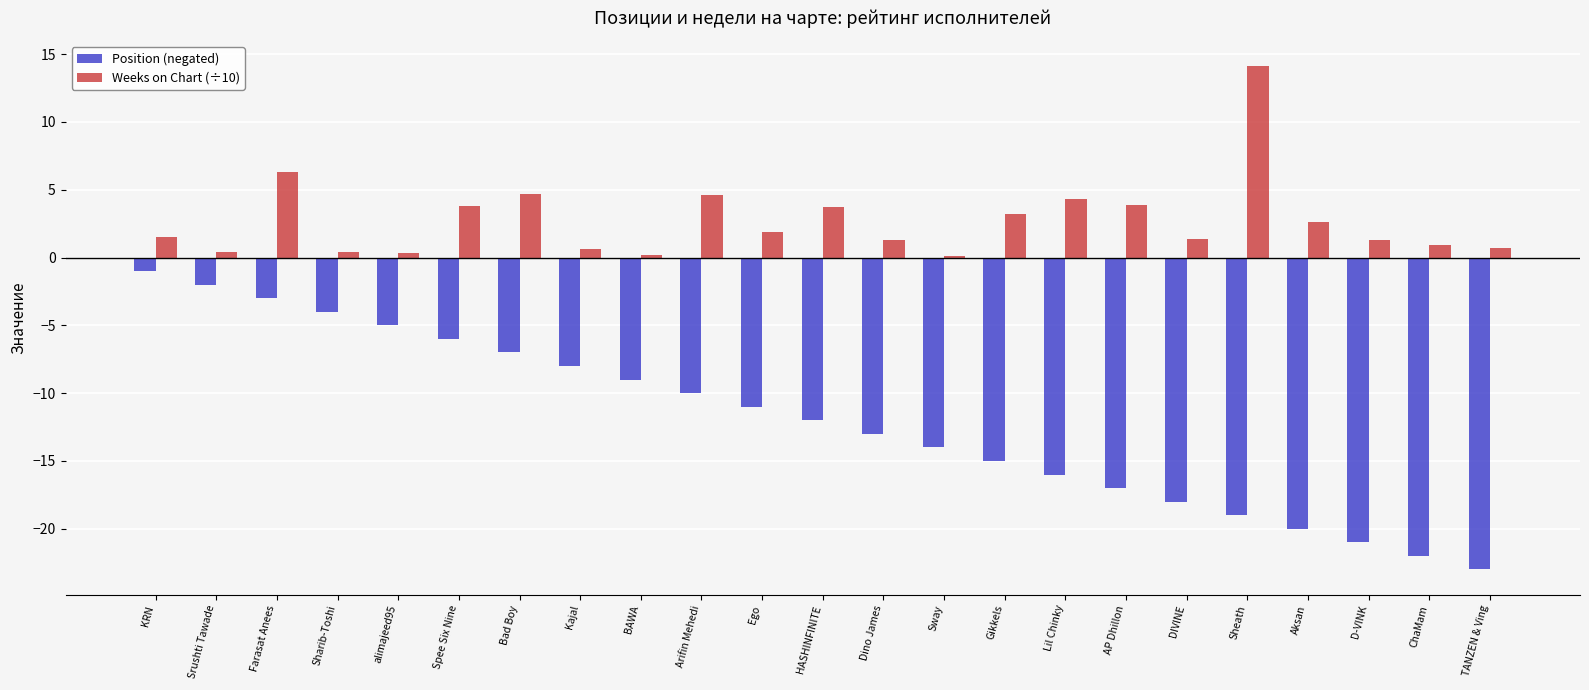

Which series has the largest total across all categories?

Weeks on Chart (÷10)